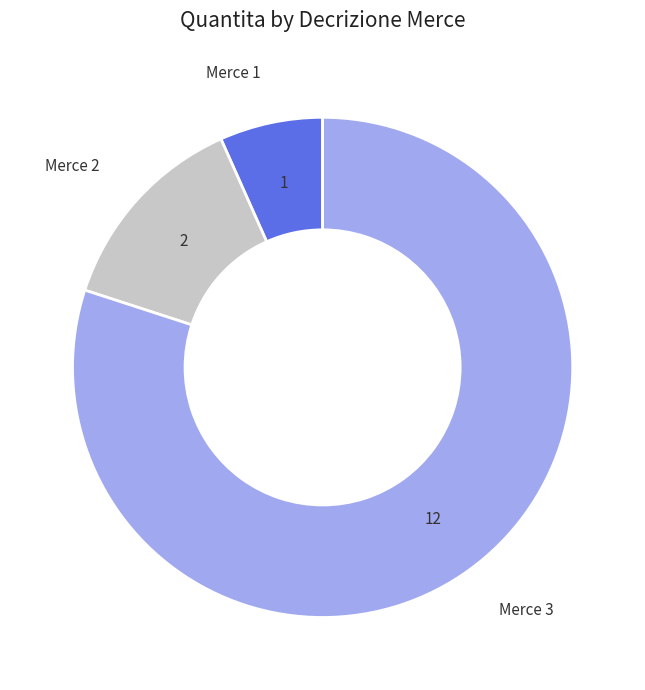

Count the number of slices in the pie.

3